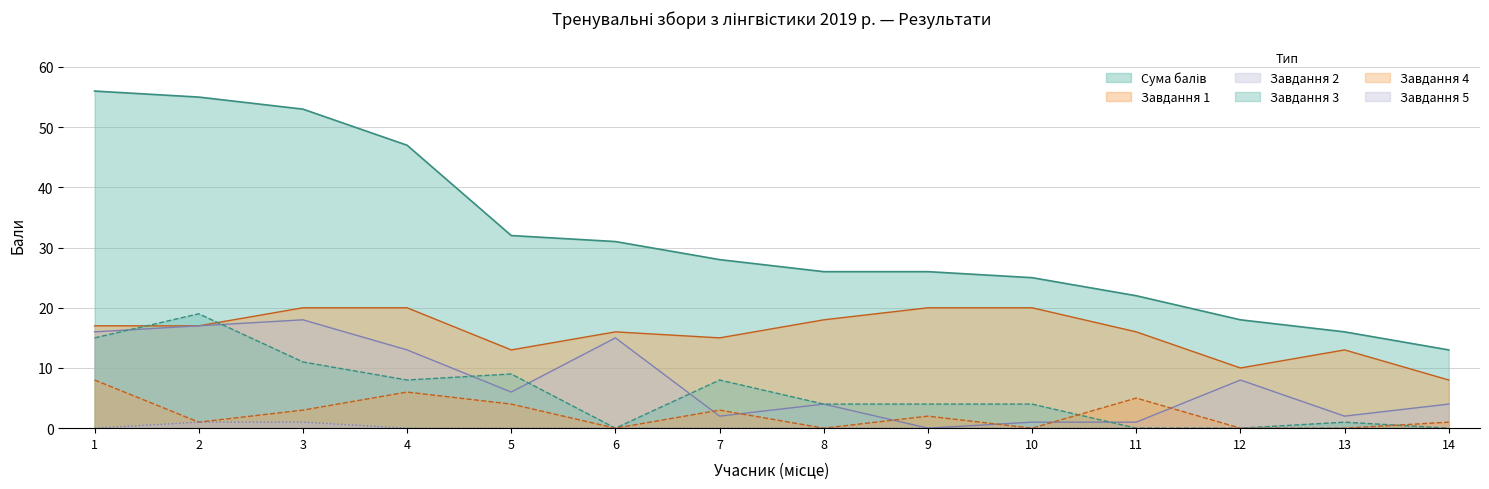

What is the difference between the second highest and second lowest values in the Сума series?

39